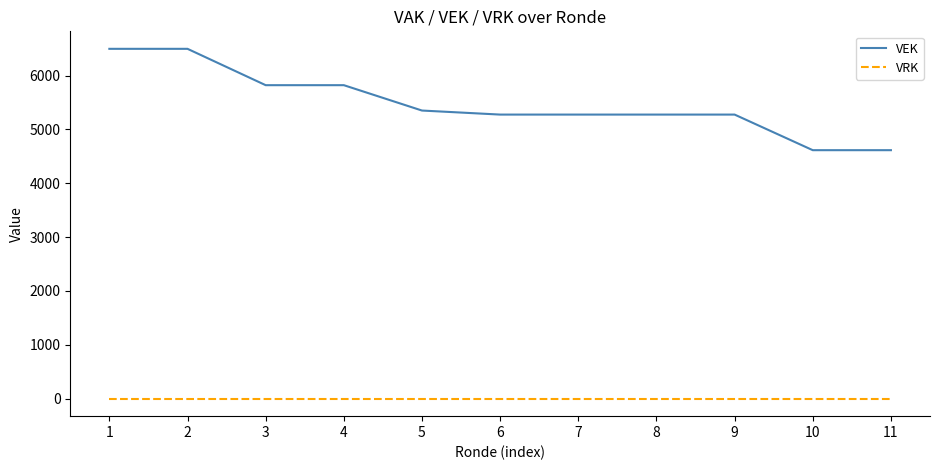

True or false: VEK and VRK cross at least once.

False